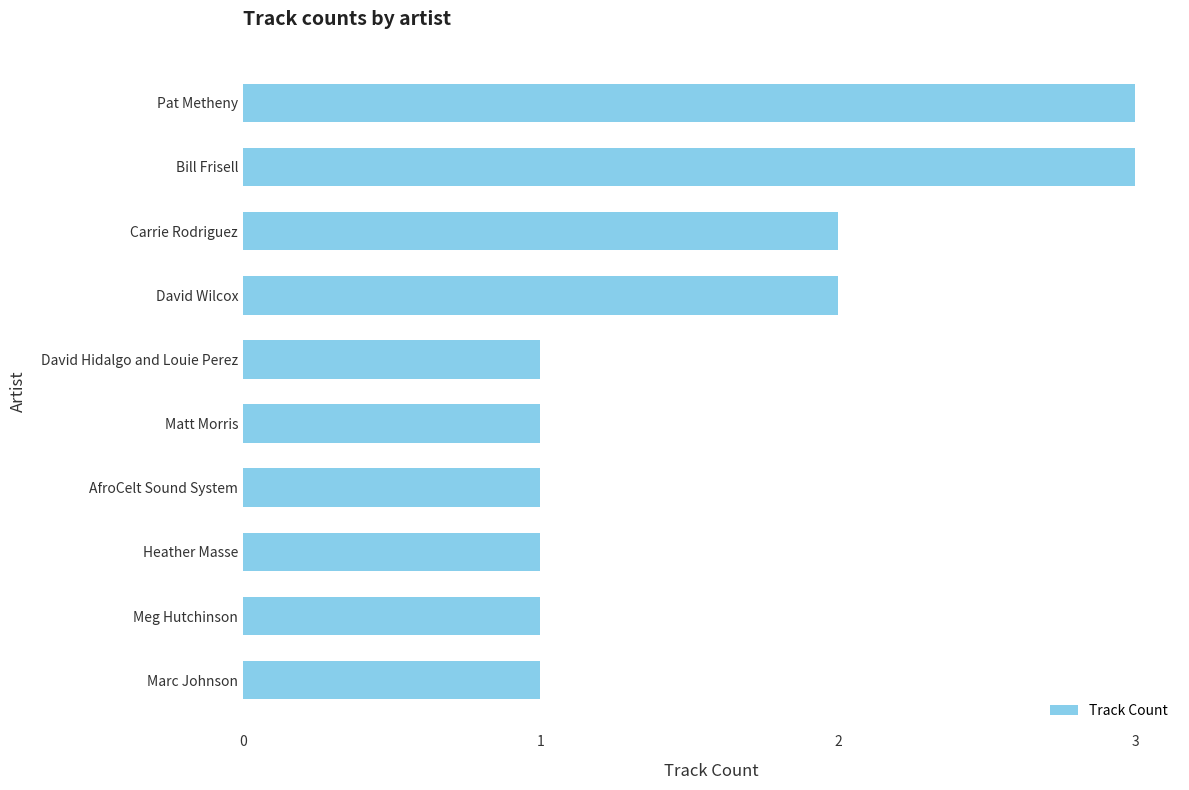

What is the average value?

2